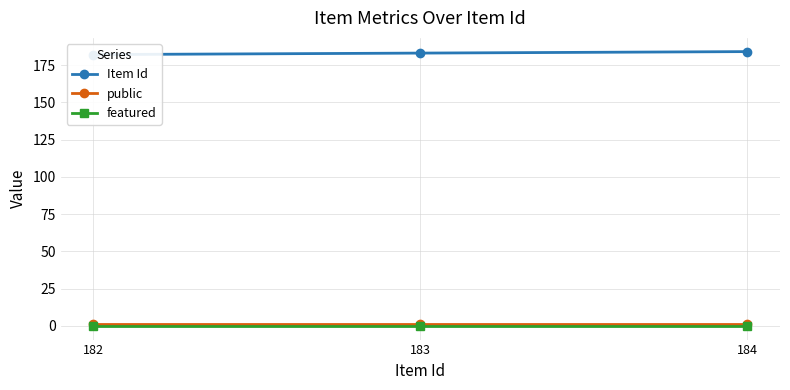

Reading left to right, what are all the values shown in this chart?

Item Id: 182=182	183=183	184=184
public: 182=1	183=1	184=1
featured: 182=0	183=0	184=0